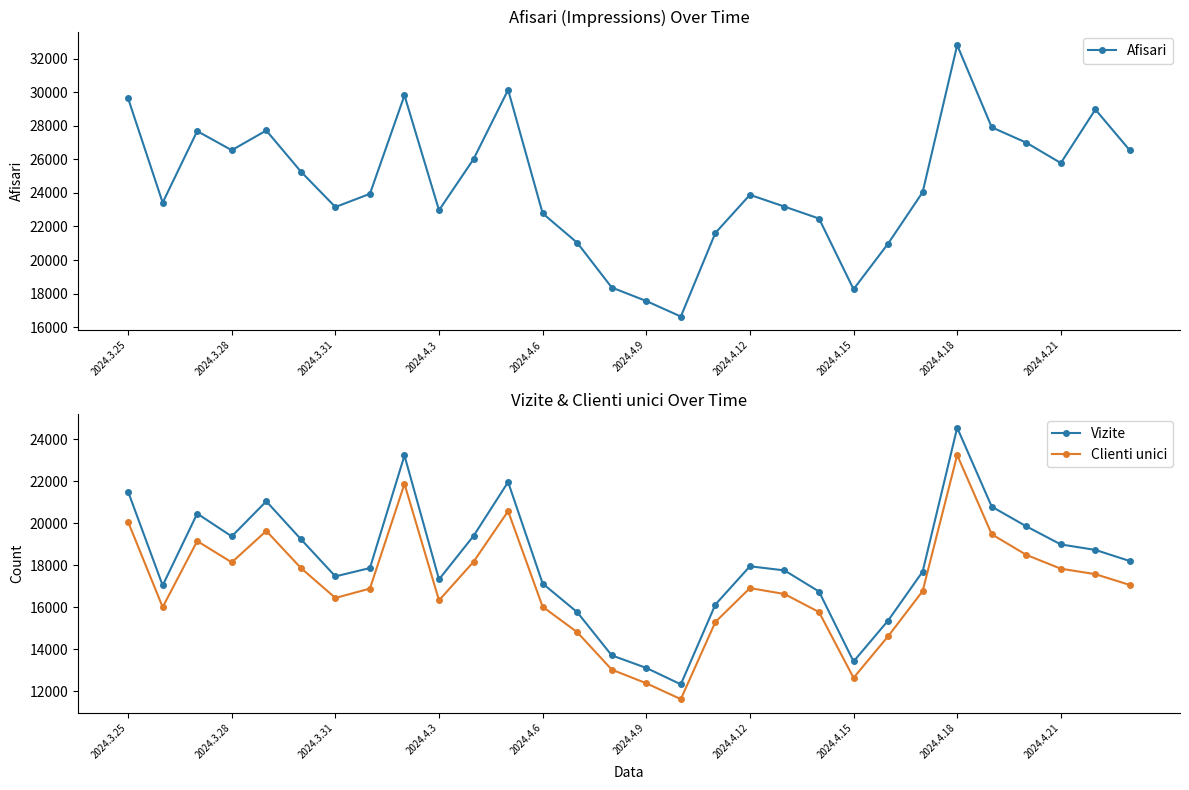

The value of Vizite at 2024.4.21 is 32994. True or false?

False